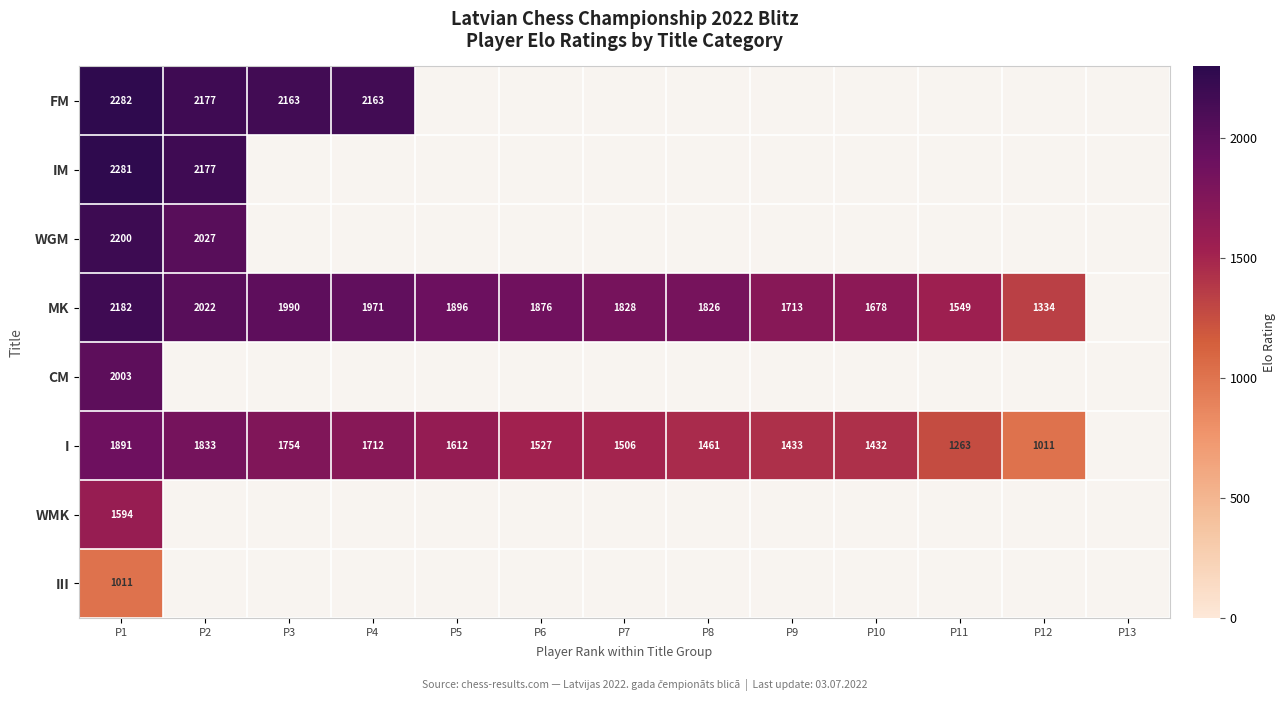

The value of MK at P4 is 1971. True or false?

True